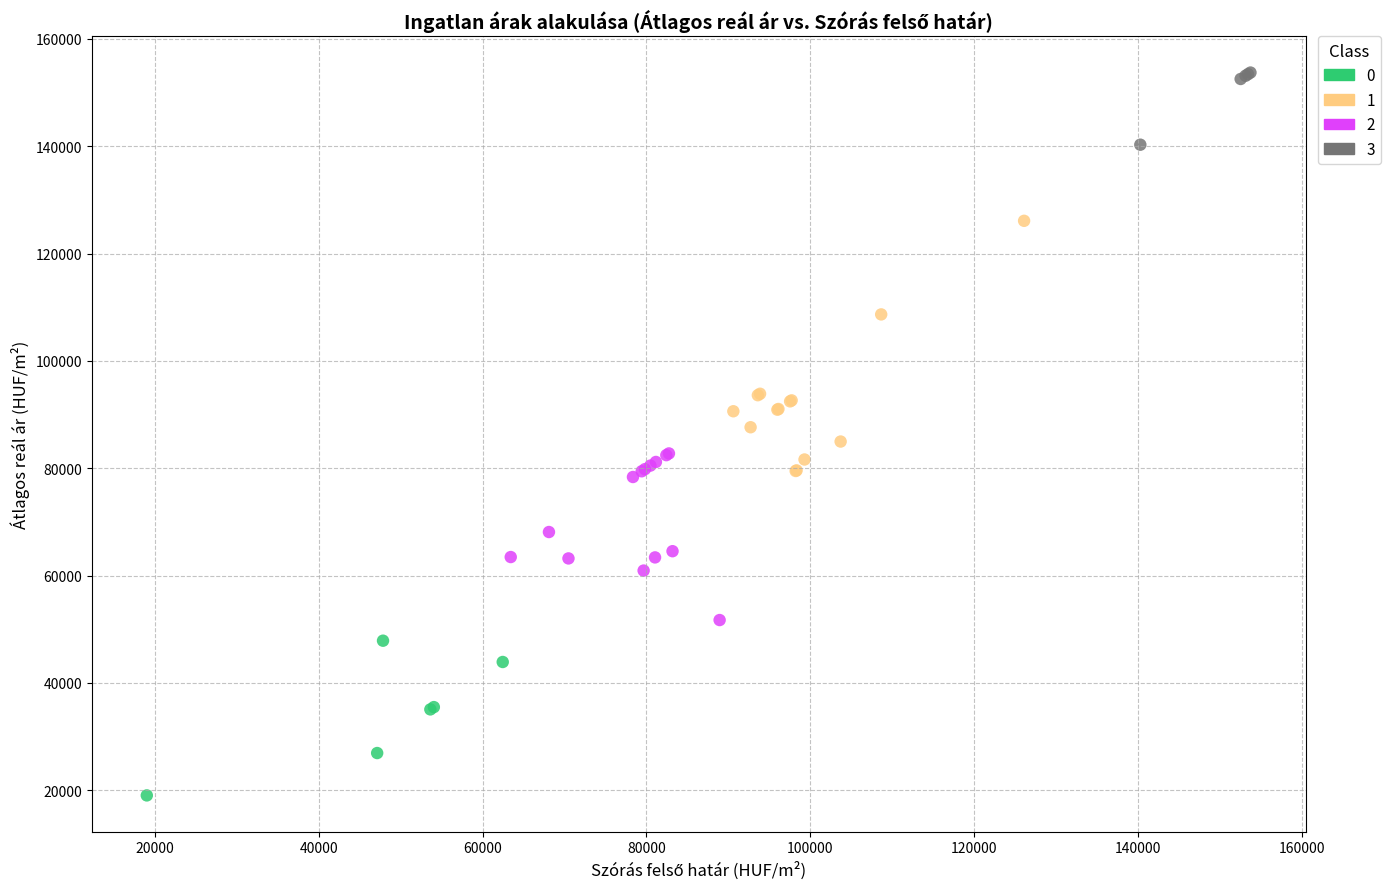

What are all the series names shown in the legend?

0, 1, 2, 3